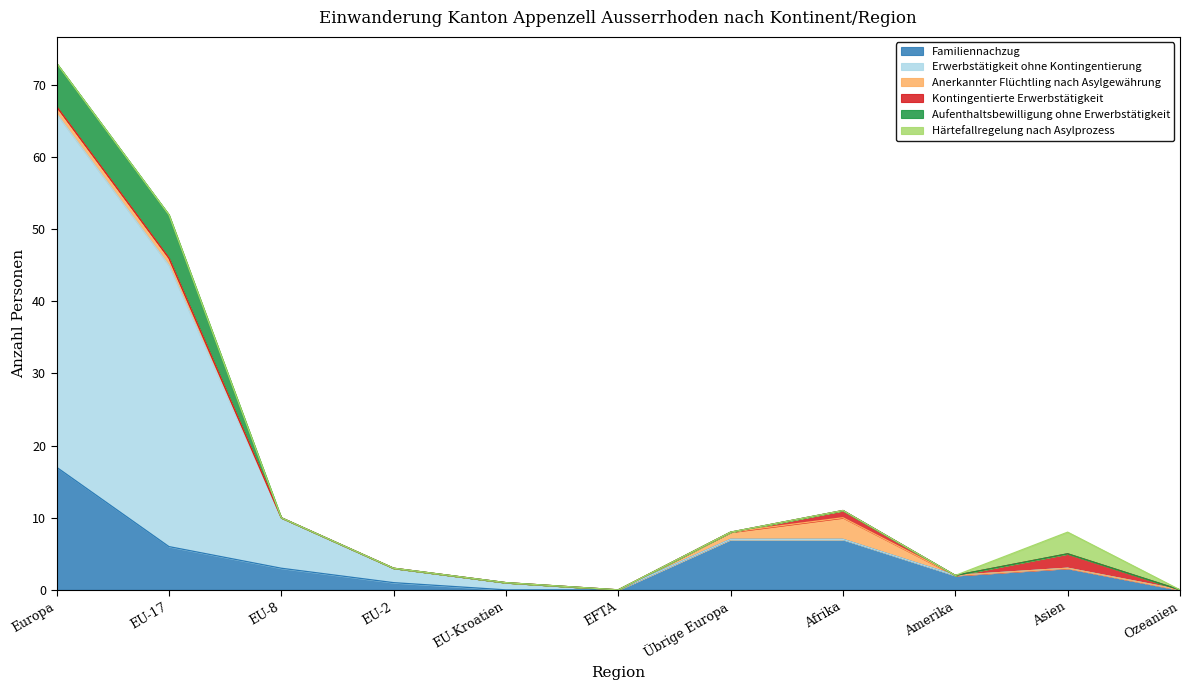

The Aufenthaltsbewilligung ohne Erwerbstätigkeit series shows 0 at EFTA. True or false?

True